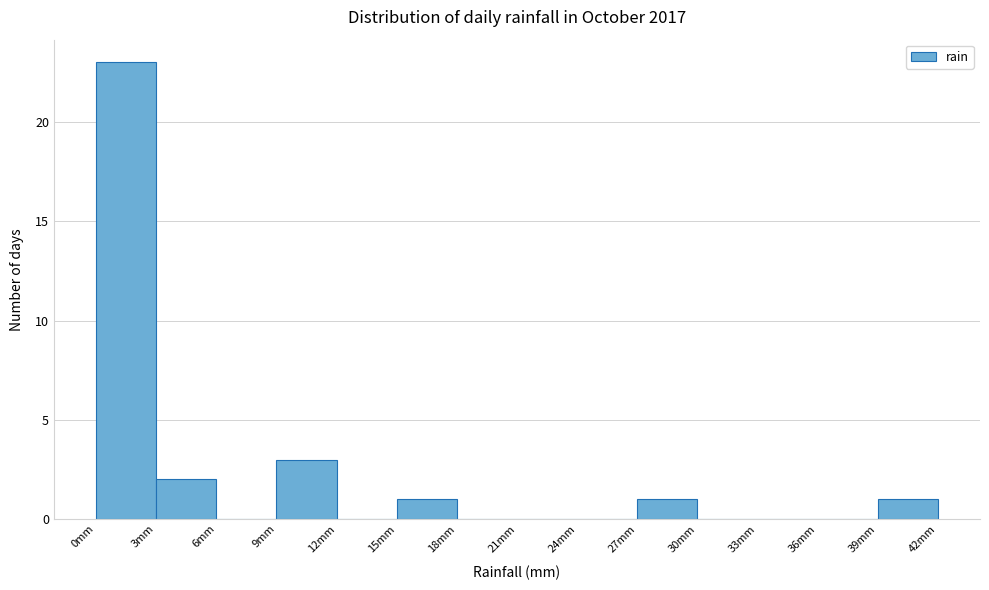

Over which range of the x-axis is the bar tallest?

0 to 3